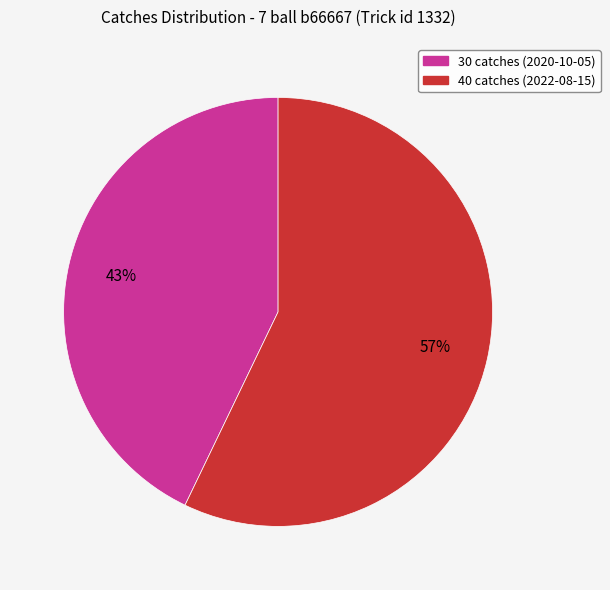

The 30 catches (2020-10-05) slice represents 55% of the pie. True or false?

False